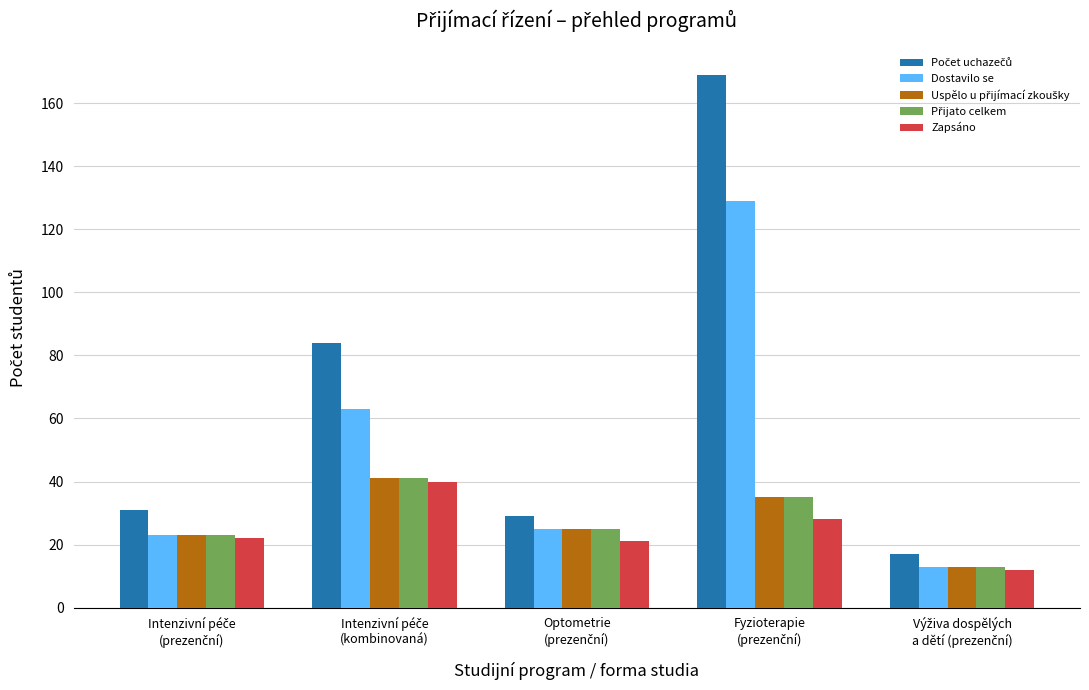

What is the minimum value shown in the chart?

12